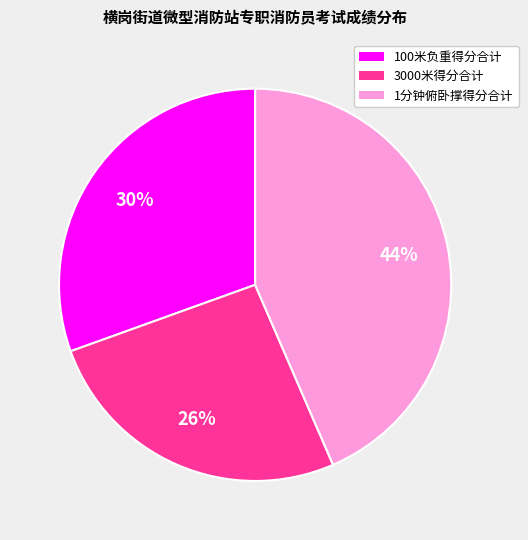

To the nearest percent, what is the difference between the largest and smallest slice percentages?

18%